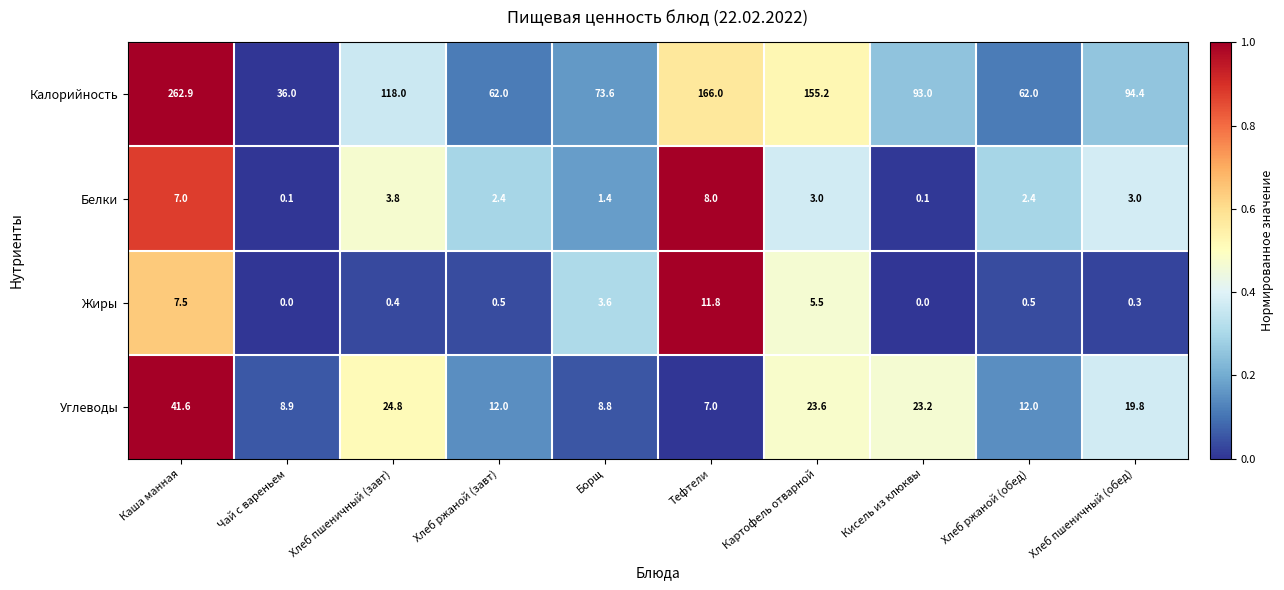

The value of Белки at Хлеб ржаной (завт) is 2.4. True or false?

True